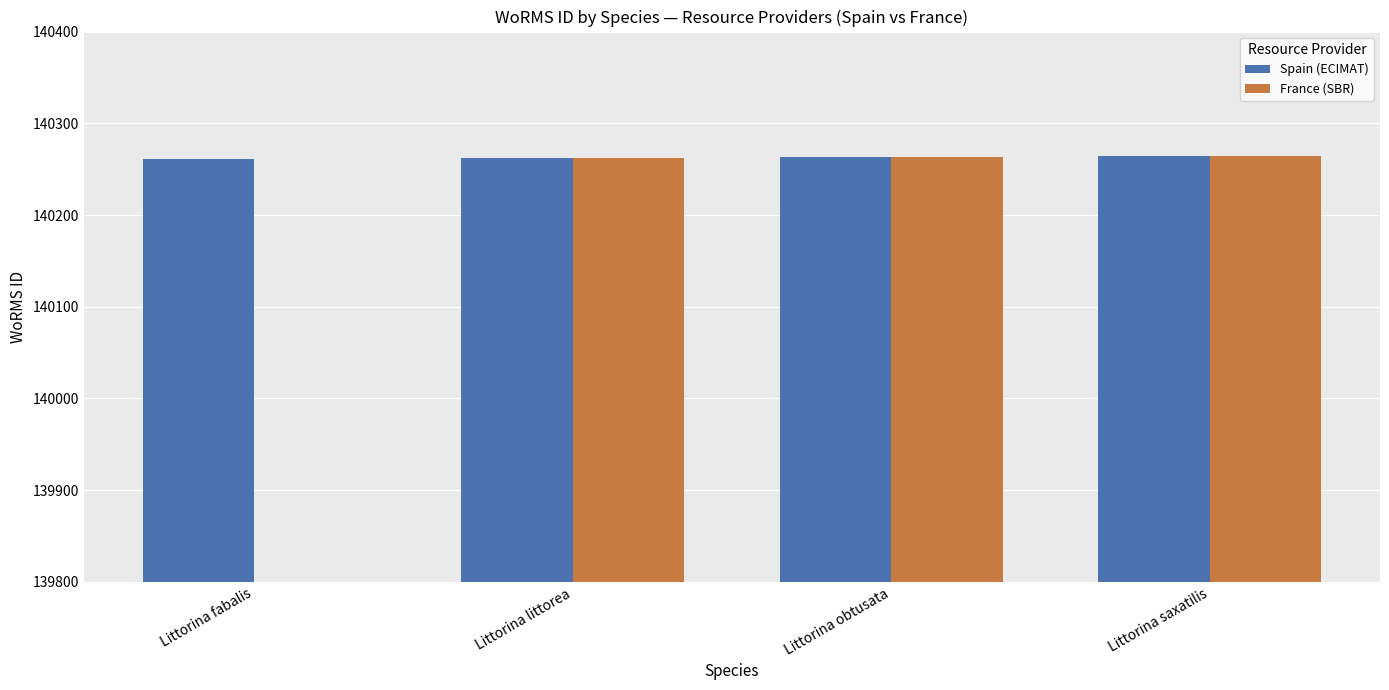

Are the bars horizontal?

No